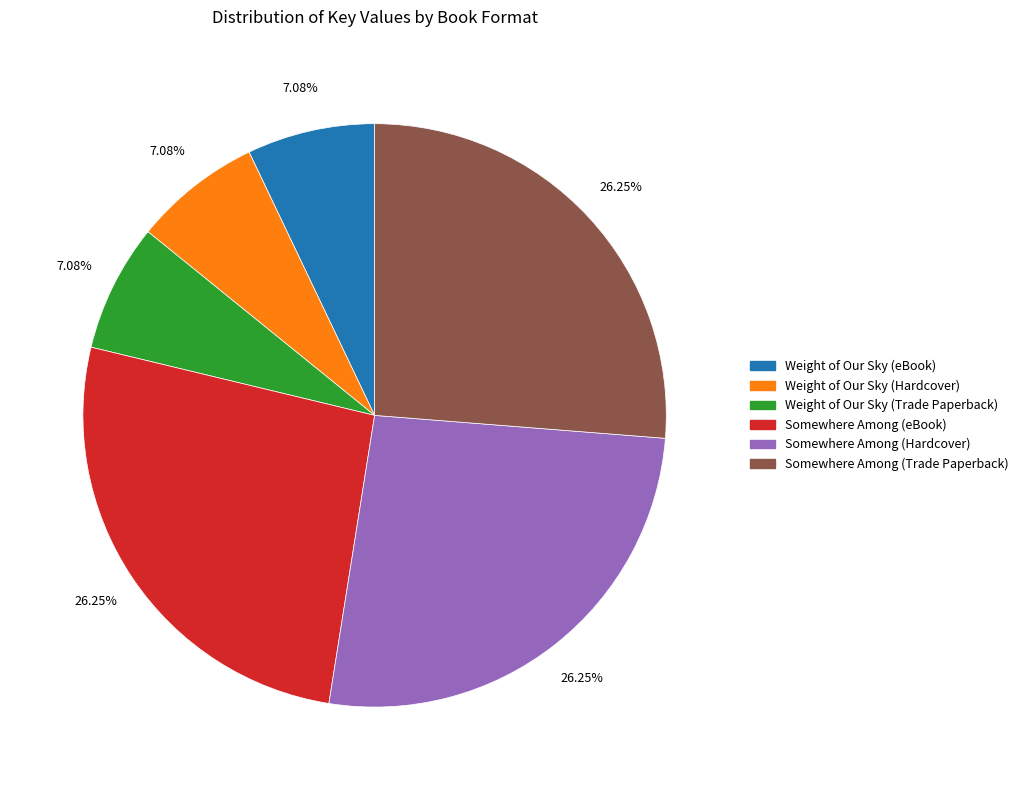

How many segments does this pie chart have?

6